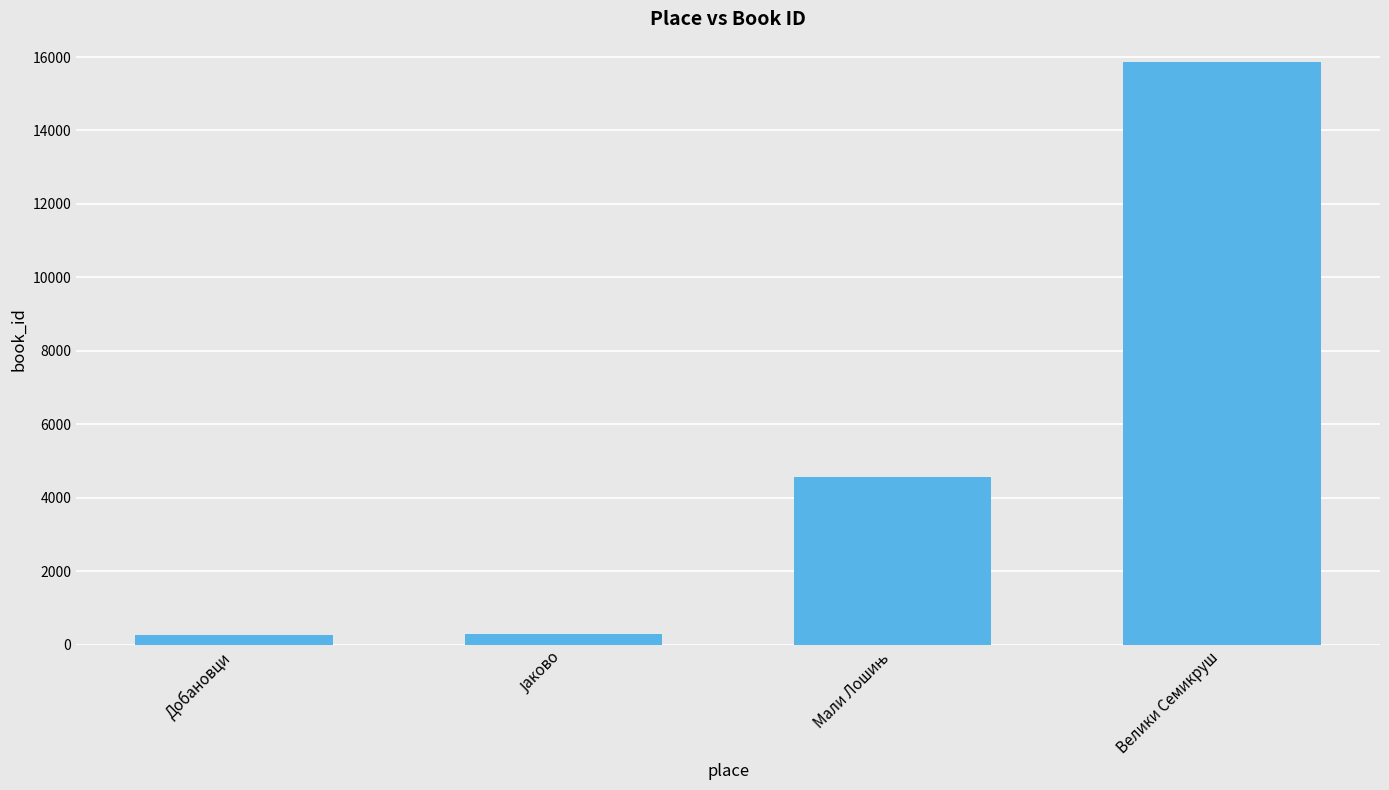

What is the smallest value displayed?

267